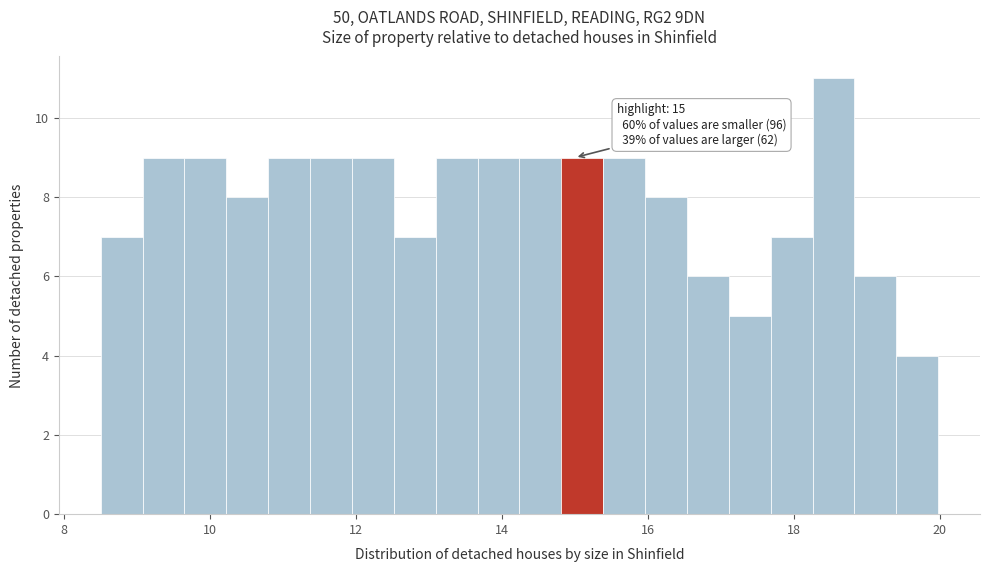

Read against the x-axis, roughly where is the centre of the tallest bar?

18.6